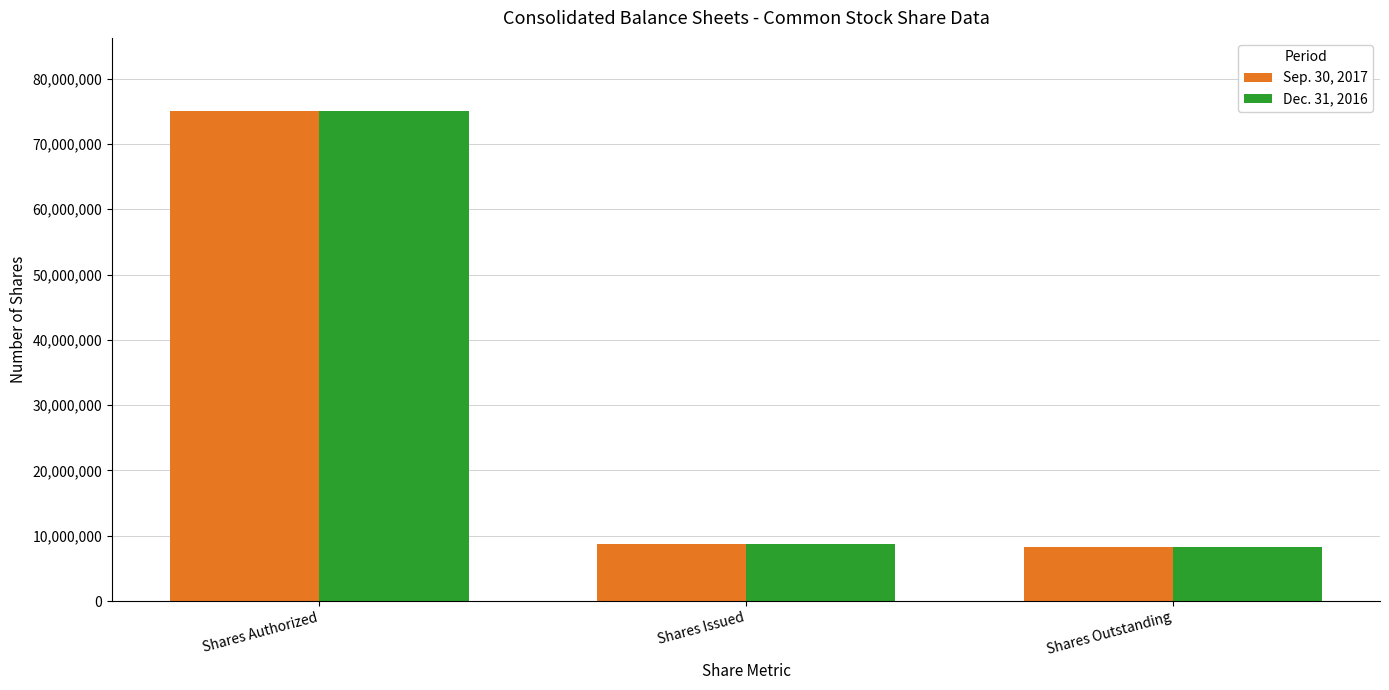

What is the sum of the Dec. 31, 2016 values at Shares Authorized and Shares Outstanding?

83283399